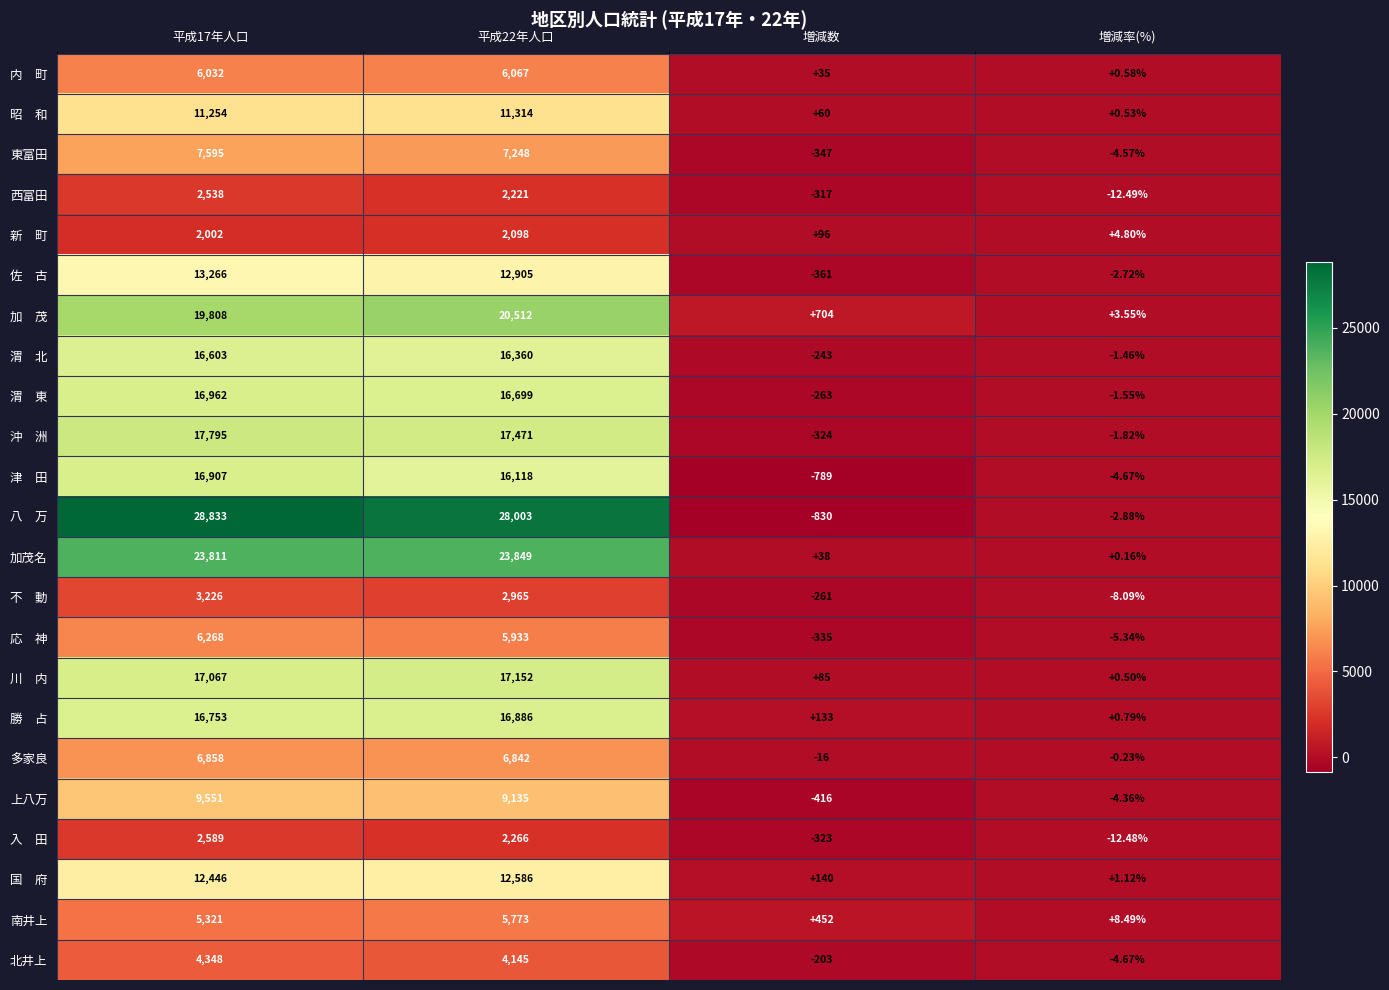

What is the total value across all series at 平成22年人口?

264548.0